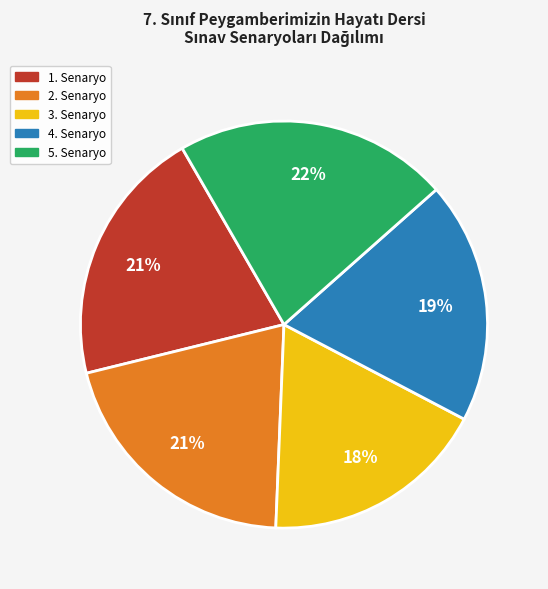

To the nearest percent, what is the average slice percentage?

20%